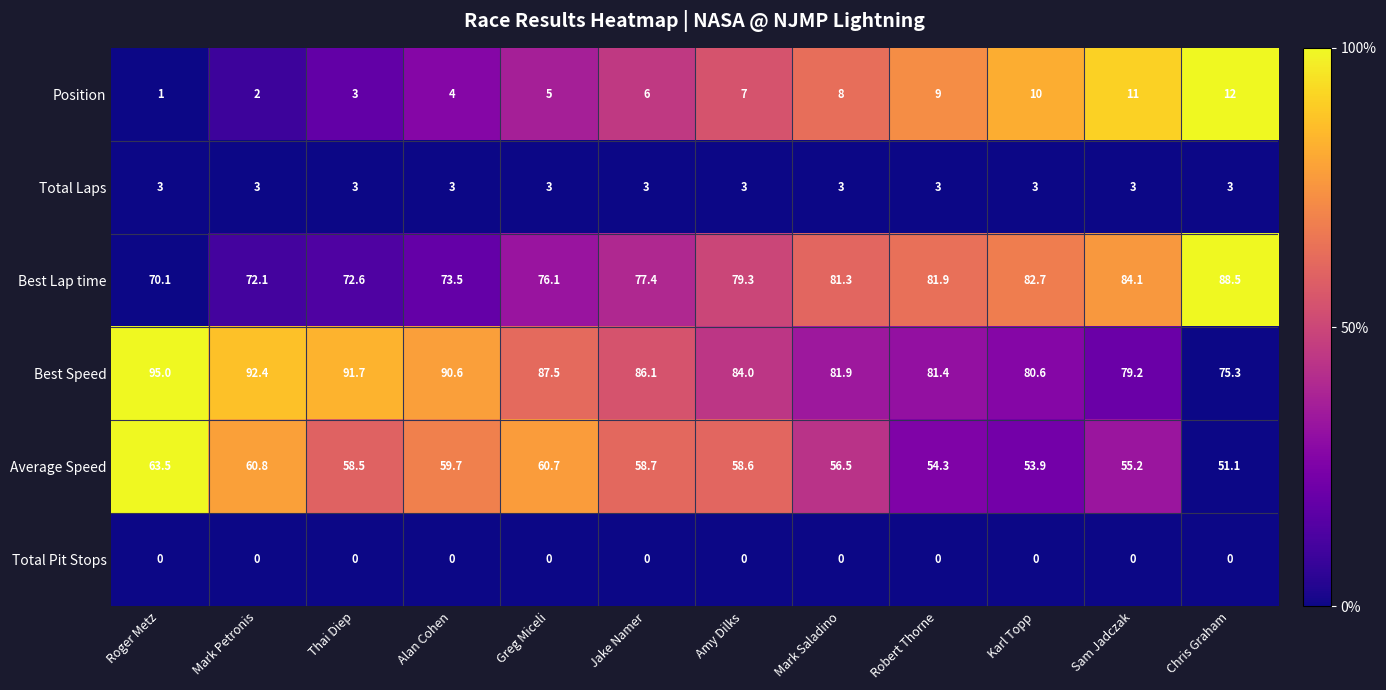

At which category is the sum across all series the highest?

Roger Metz